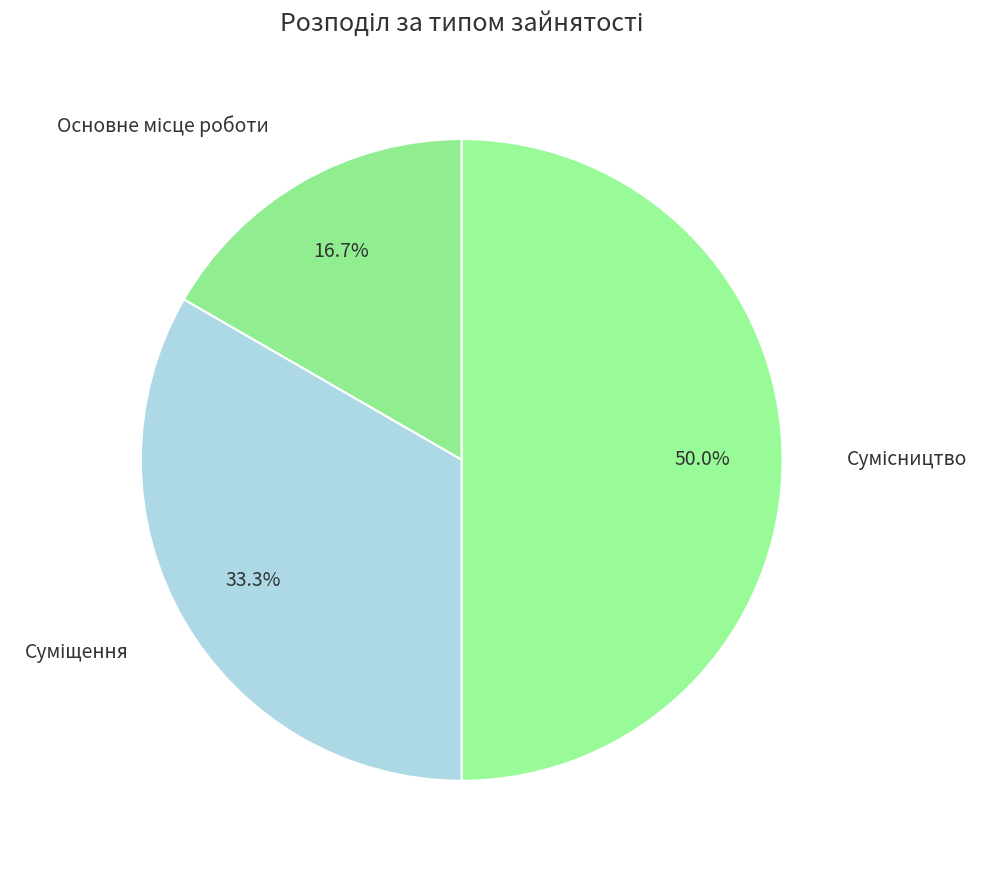

To the nearest percent, what is the difference between the largest and smallest slice percentages?

33%